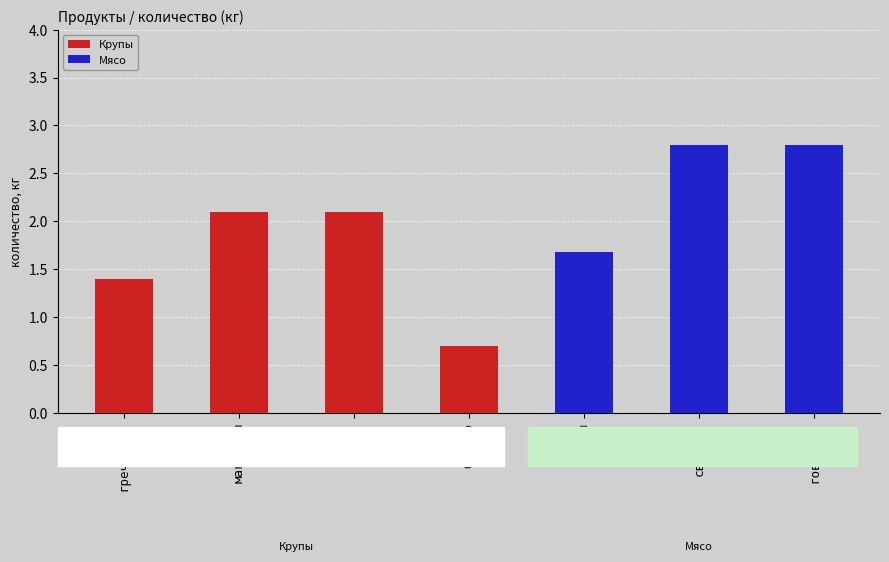

The chart shows a value of 2.8 at рис. True or false?

False